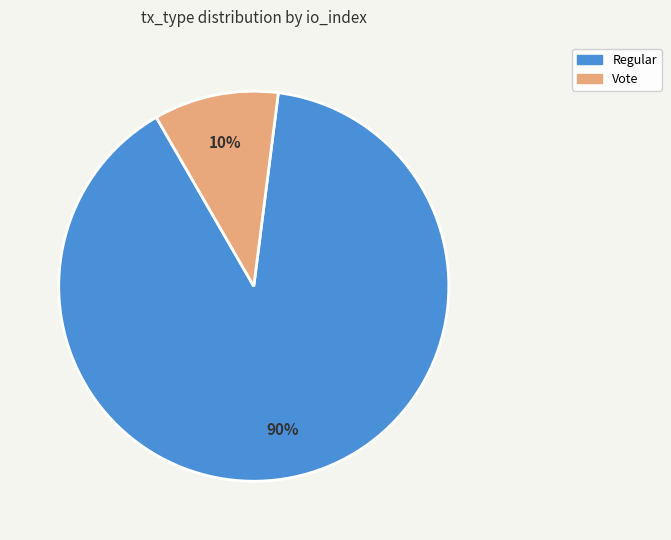

True or false: Regular accounts for 90% of the total.

True